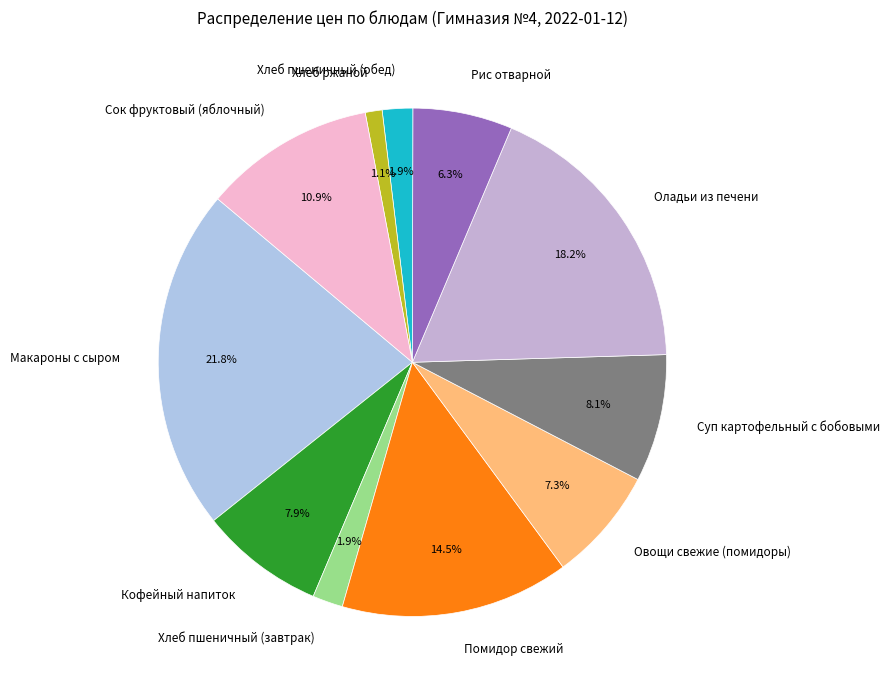

Is there a majority slice in this chart?

No